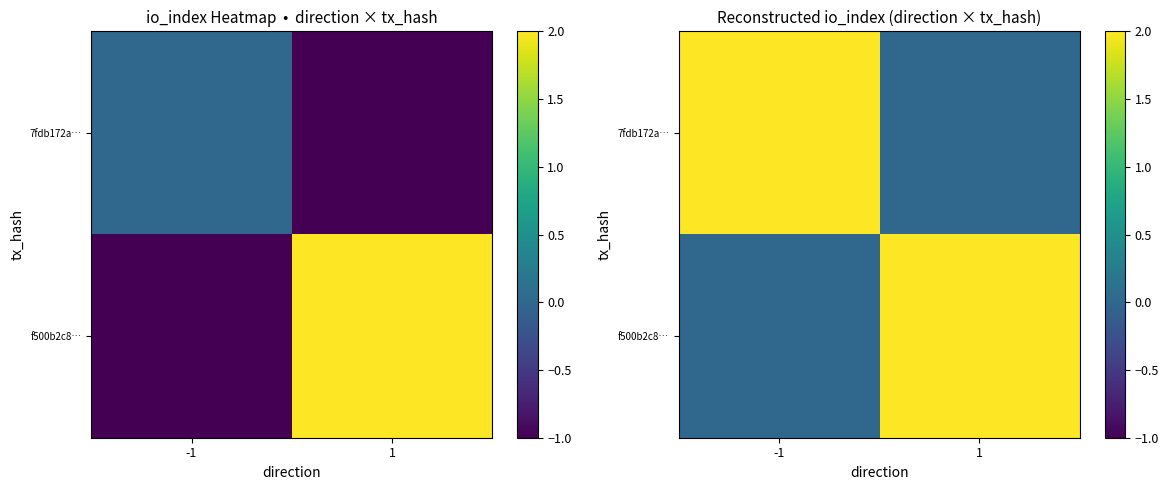

At which category is the sum across all series the highest?

-1